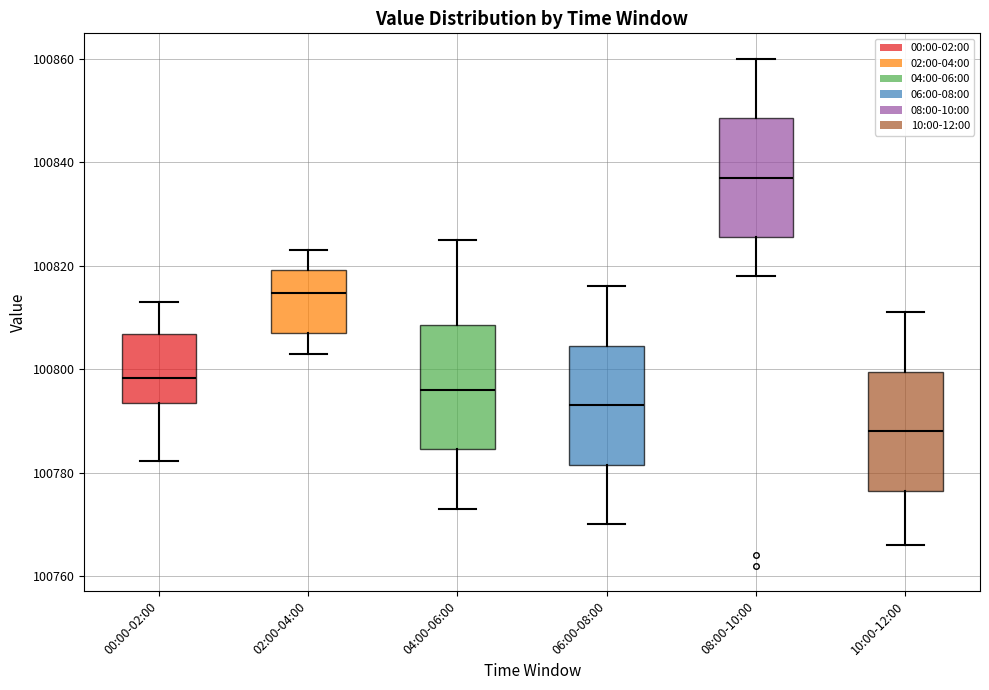

Reading left to right, transcribe this box plot: for each box, give where its median line is, the range the box spans, and where its two whiskers end, as read against the y-axis. The values are not printed on the chart, so give them approximately, as read against the axis.

00:00-02:00: median 100798, box 100794 to 100806, whiskers 100782 to 100812
02:00-04:00: median 100814, box 100806 to 100820, whiskers 100802 to 100824
04:00-06:00: median 100796, box 100784 to 100808, whiskers 100774 to 100826
06:00-08:00: median 100794, box 100782 to 100804, whiskers 100770 to 100816
08:00-10:00: median 100838, box 100826 to 100848, whiskers 100818 to 100860
10:00-12:00: median 100788, box 100776 to 100800, whiskers 100766 to 100812